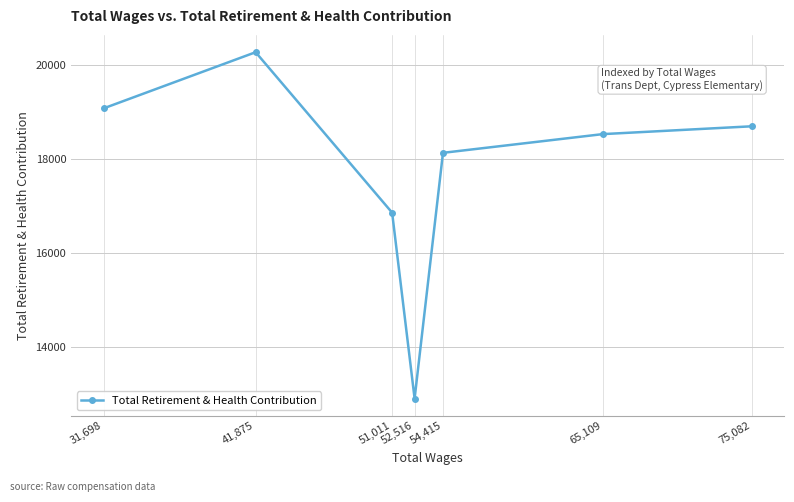

What is the average value?

17786